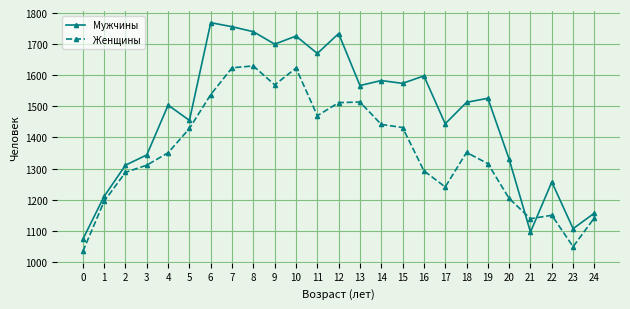

At which category does Мужчины reach its first local valley?

5